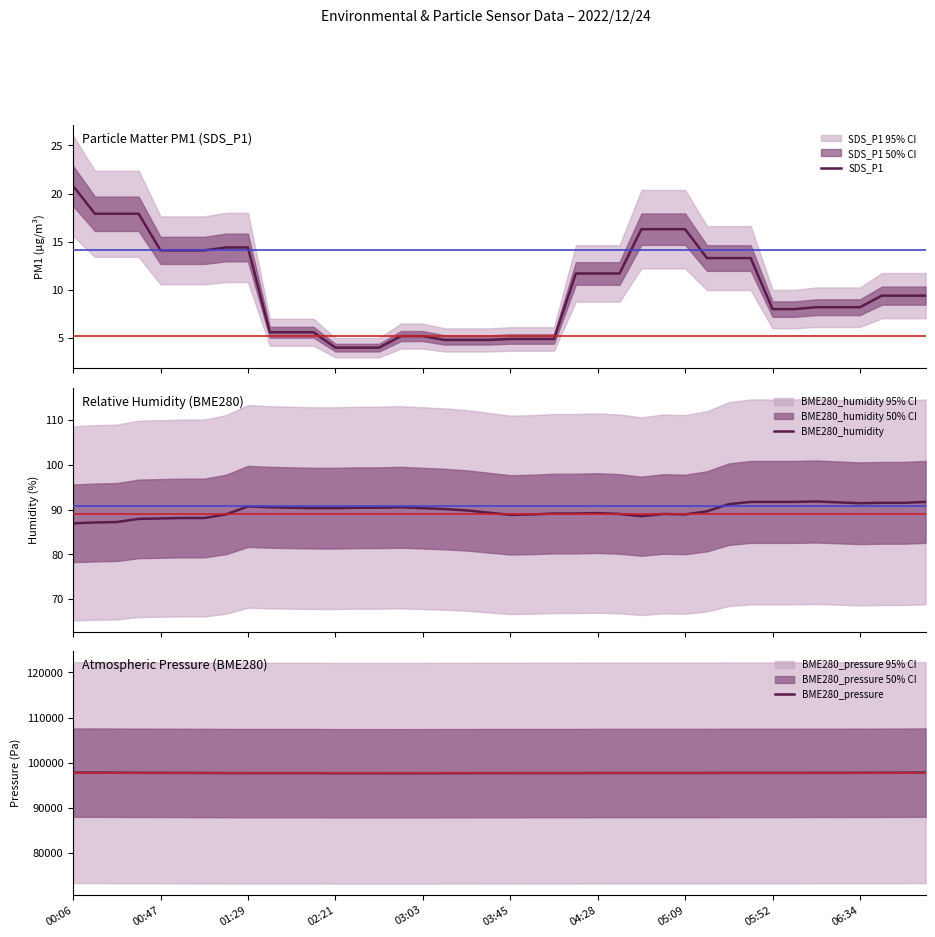

What is the highest value of the SDS_P1 series?

20.8